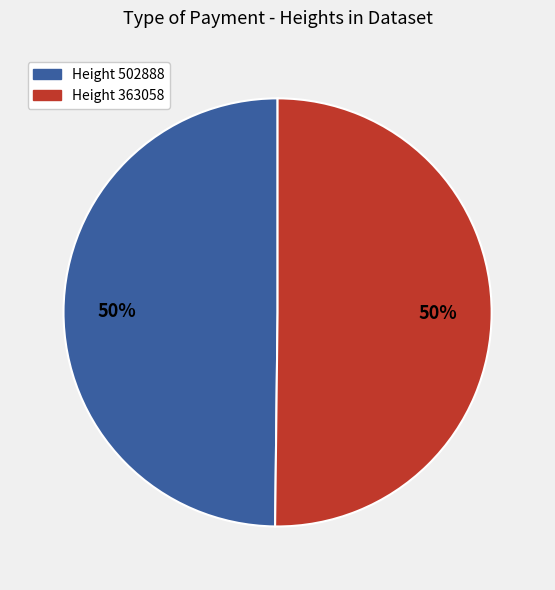

Approximately how many times larger is the value at Height 502888 compared to Height 363058?

1.0